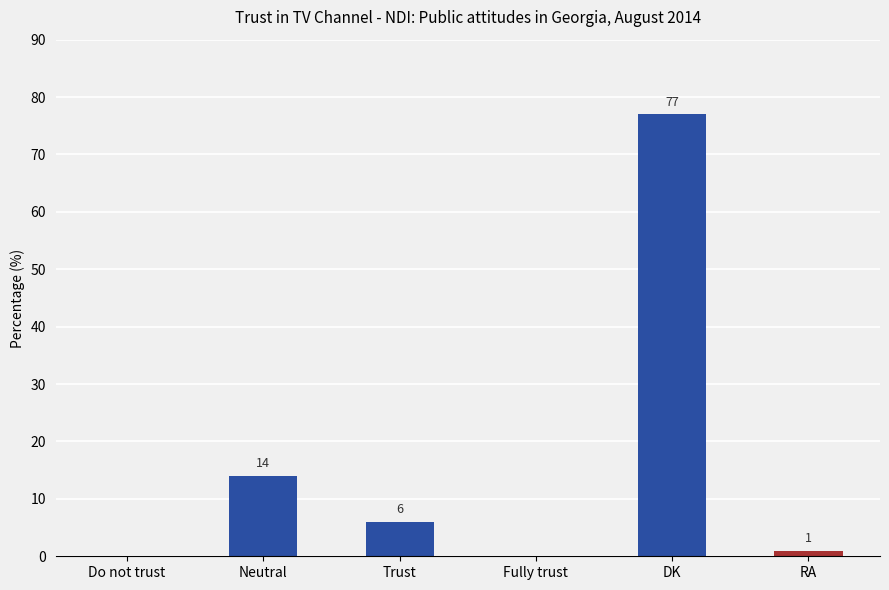

The chart shows a value of 39 at Fully trust. True or false?

False